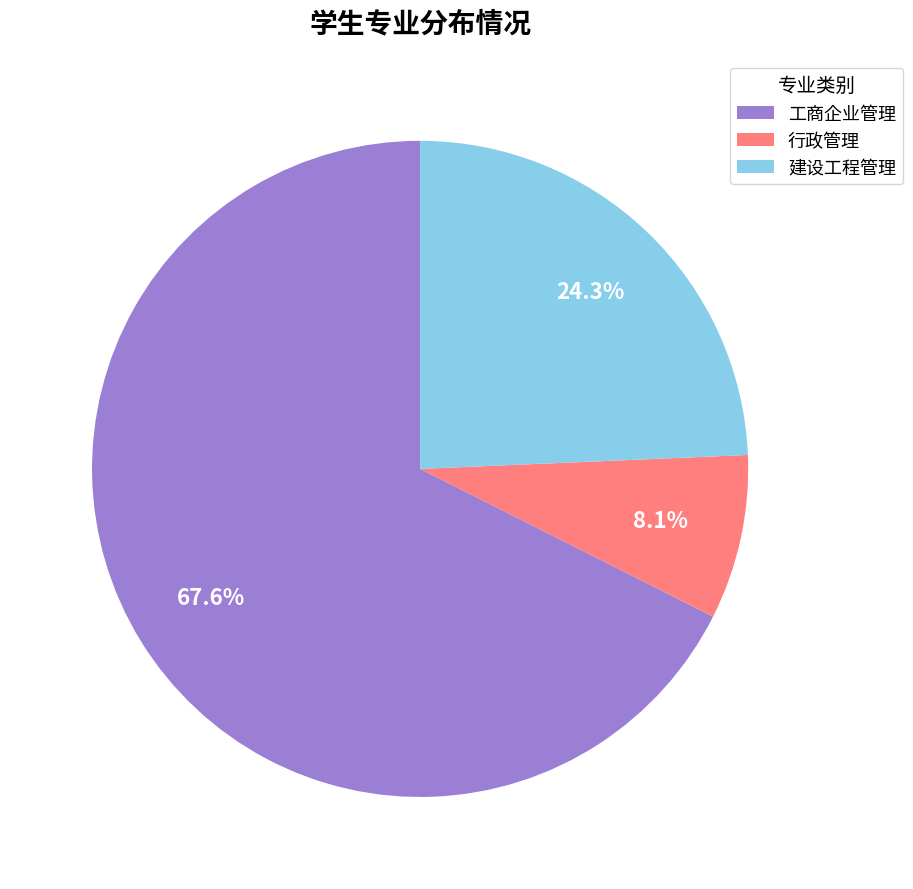

Rank the categories by value from lowest to highest.

行政管理, 建设工程管理, 工商企业管理